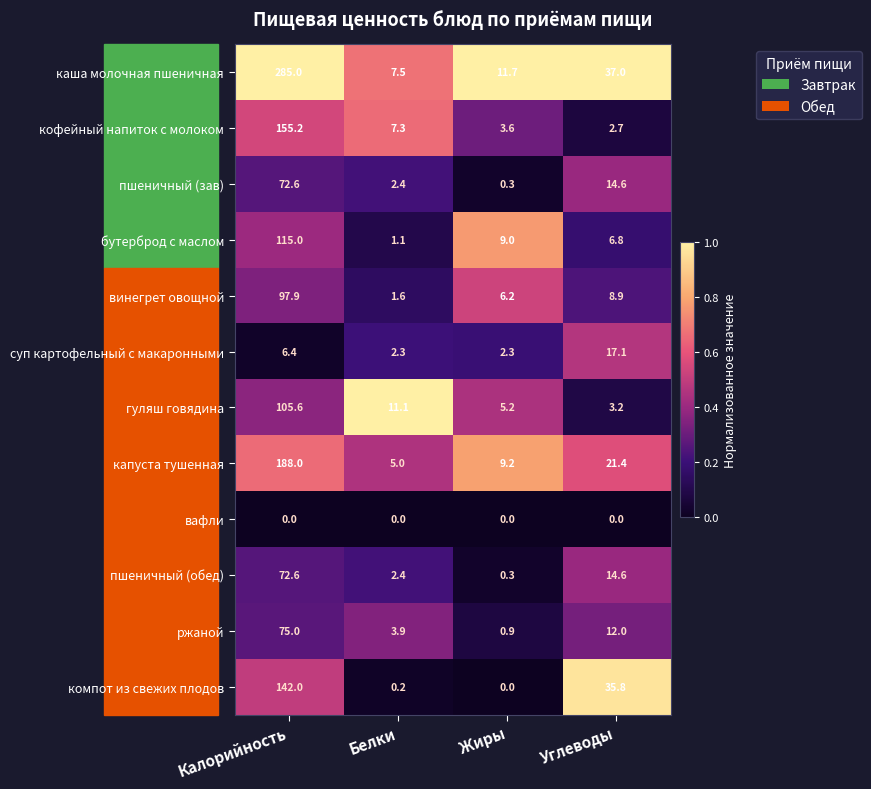

The суп картофельный с макаронными series shows 2.3 at Белки. True or false?

True